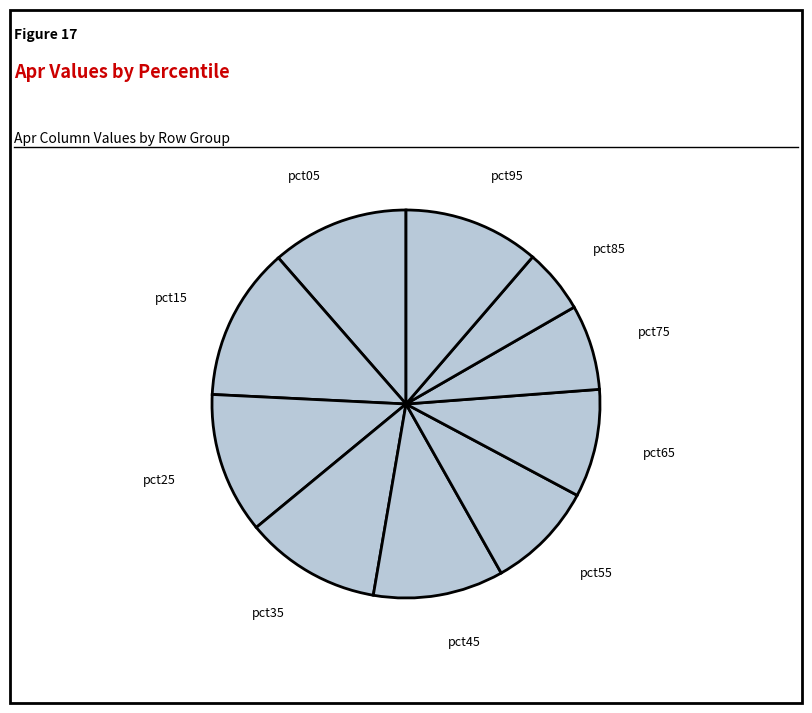

Is pct65 the majority of the pie?

No